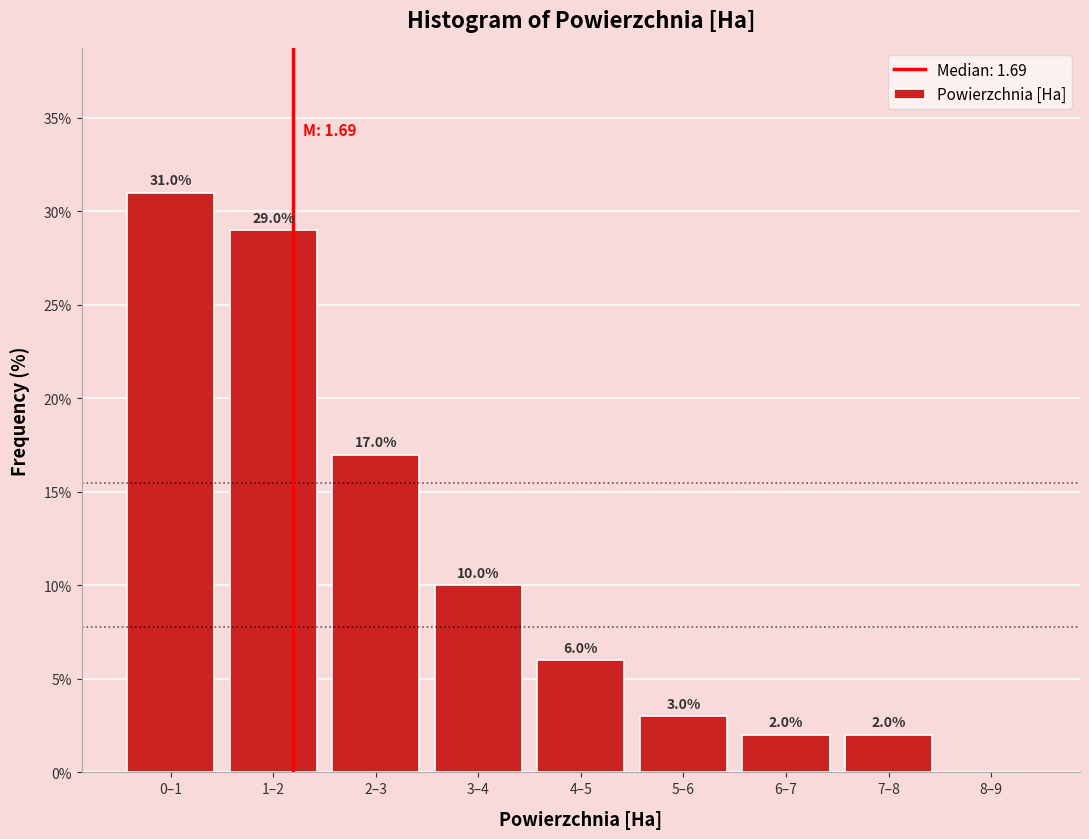

Reading right to left, extract all data points from this chart.

8–9=0.0	7–8=2.0	6–7=2.0	5–6=3.0	4–5=6.0	3–4=10.0	2–3=17.0	1–2=29.0	0–1=31.0